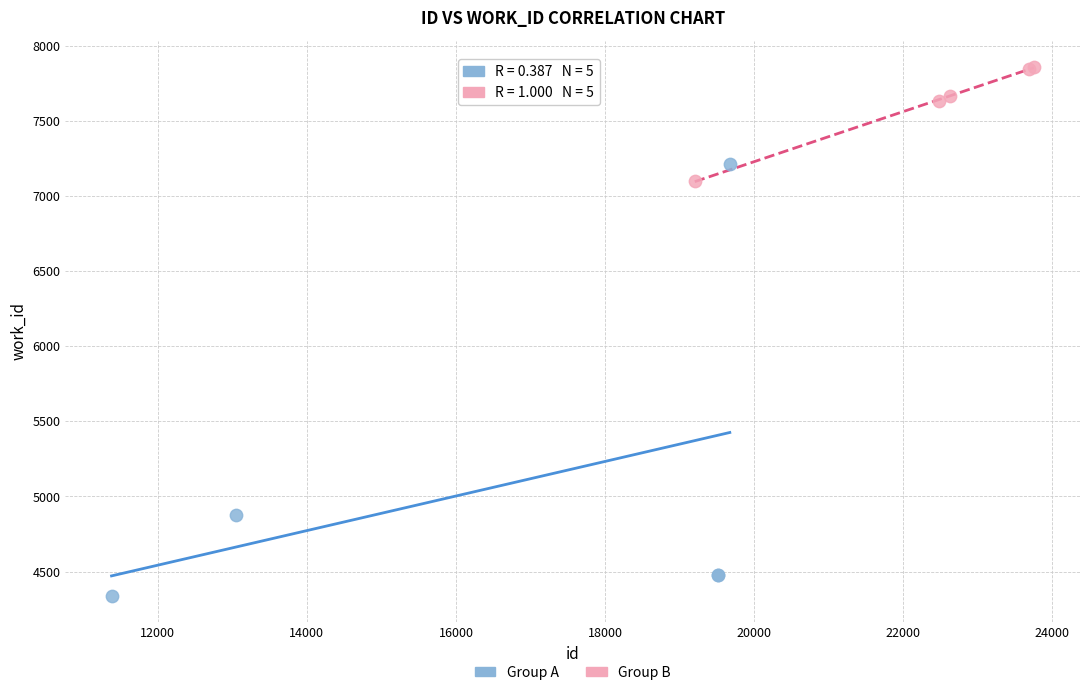

Which series reaches the minimum Y coordinate?

Group A